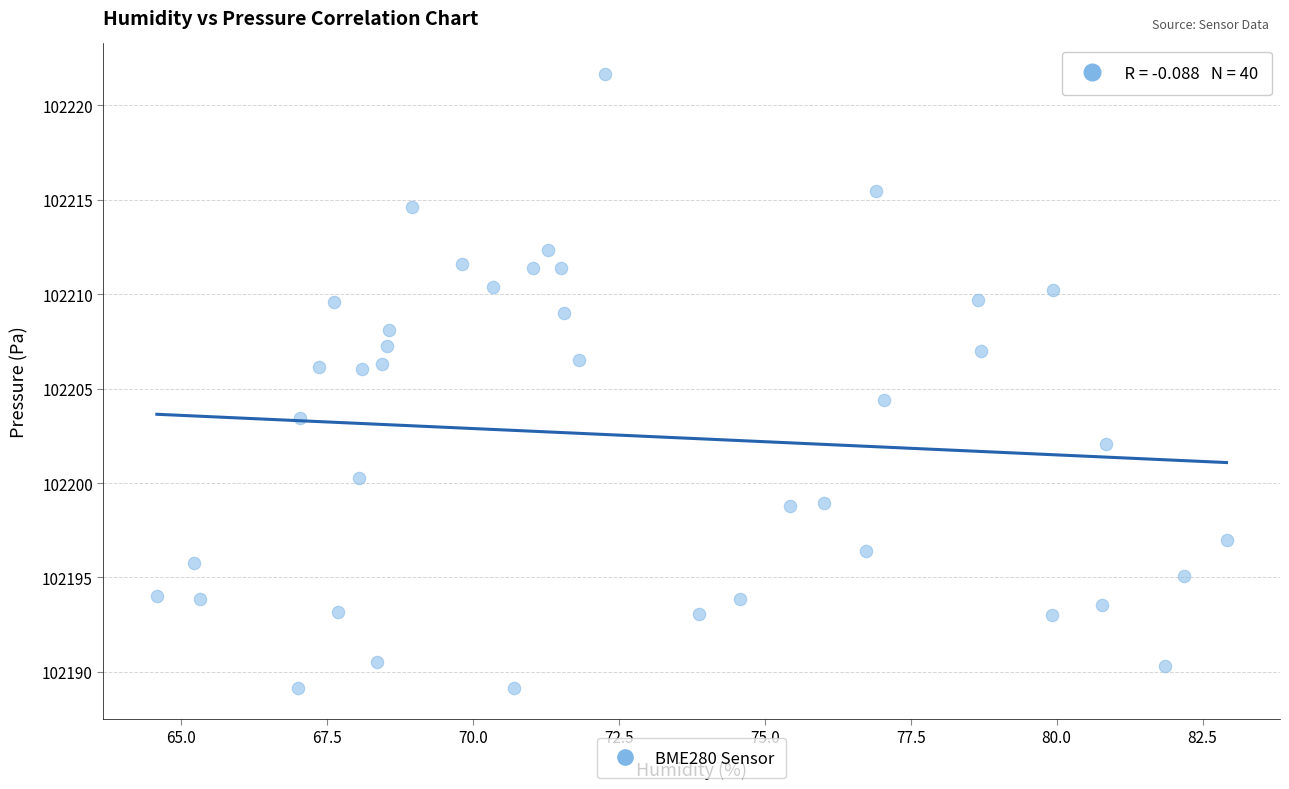

What is the range of X values (max minus min)?

18.3